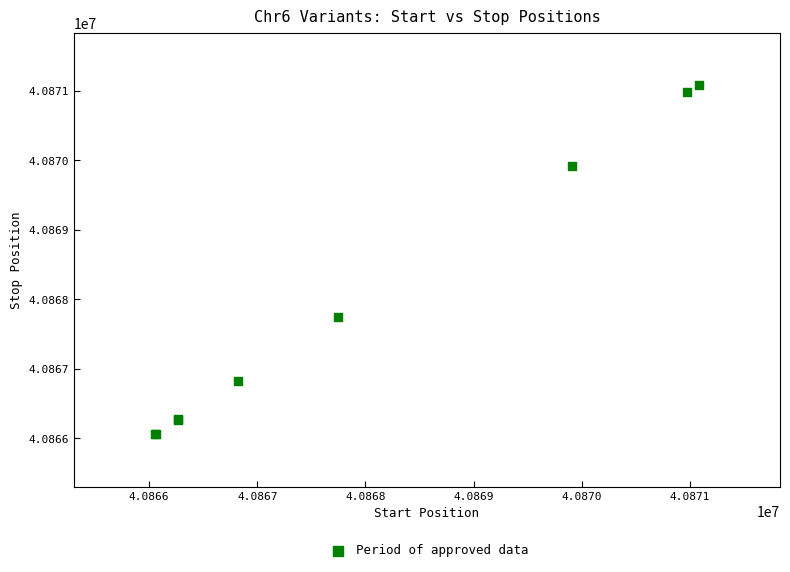

What Y value in the scatter plot is closest to 40868570?

40867746